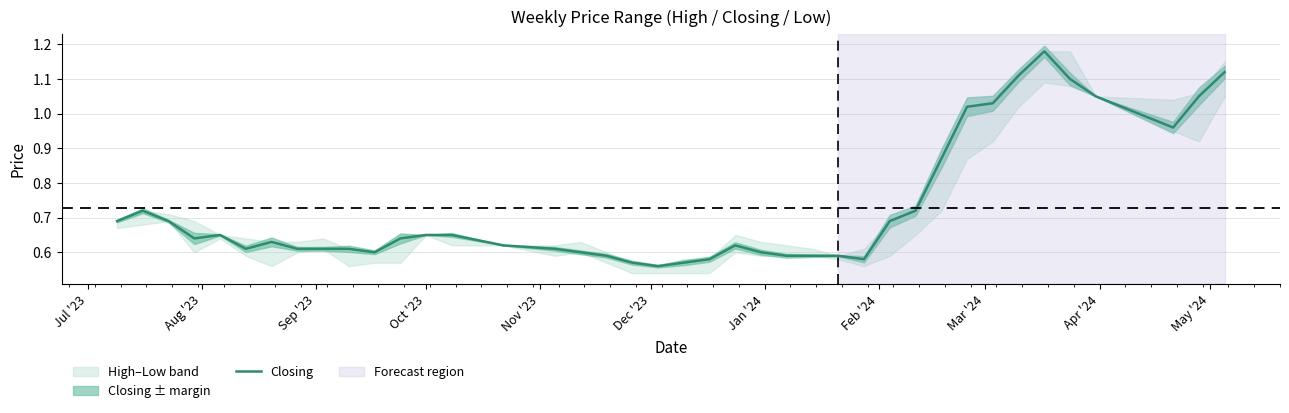

How many series are shown in this chart?

1